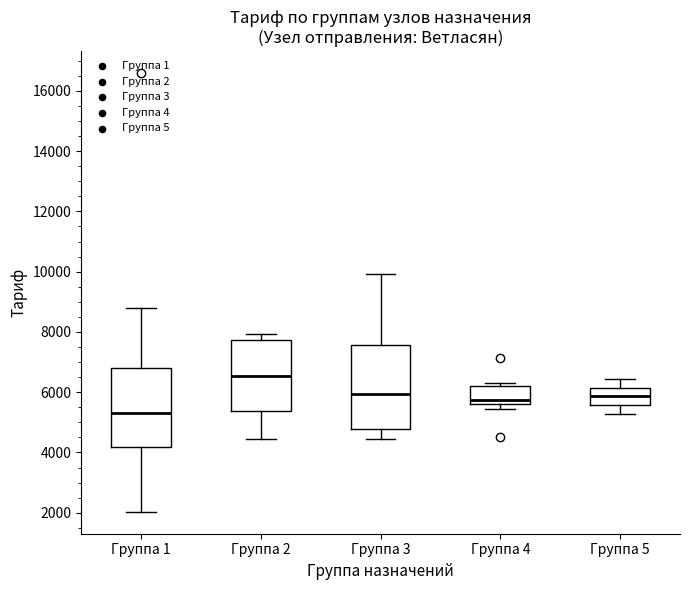

Where does the median line of the box for Группа 3 sit on the y-axis? The values are not printed on the chart, so give them approximately, as read against the axis.

6000